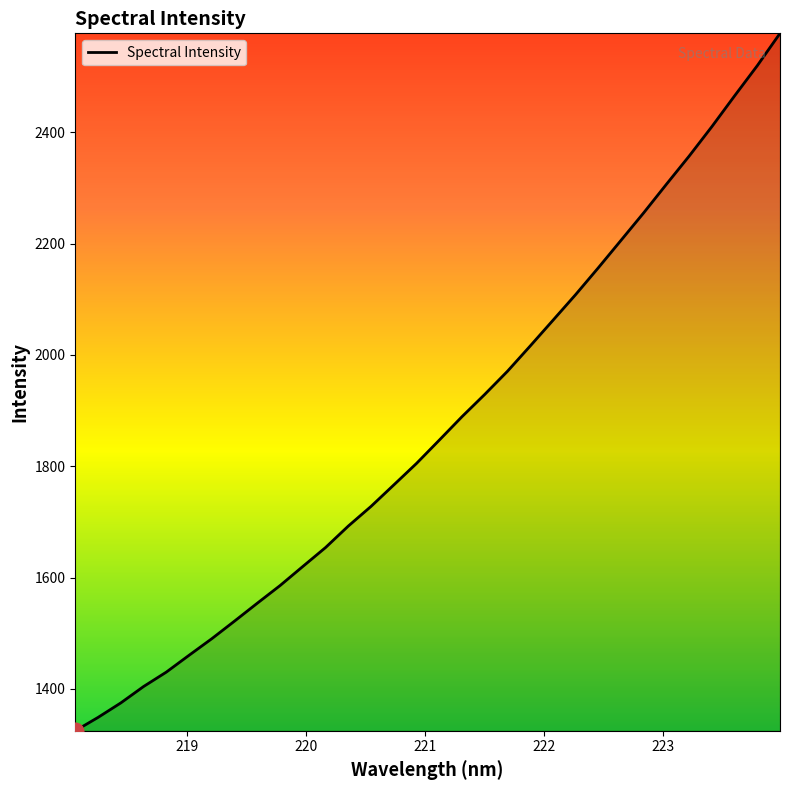

How many series are shown in this chart?

1